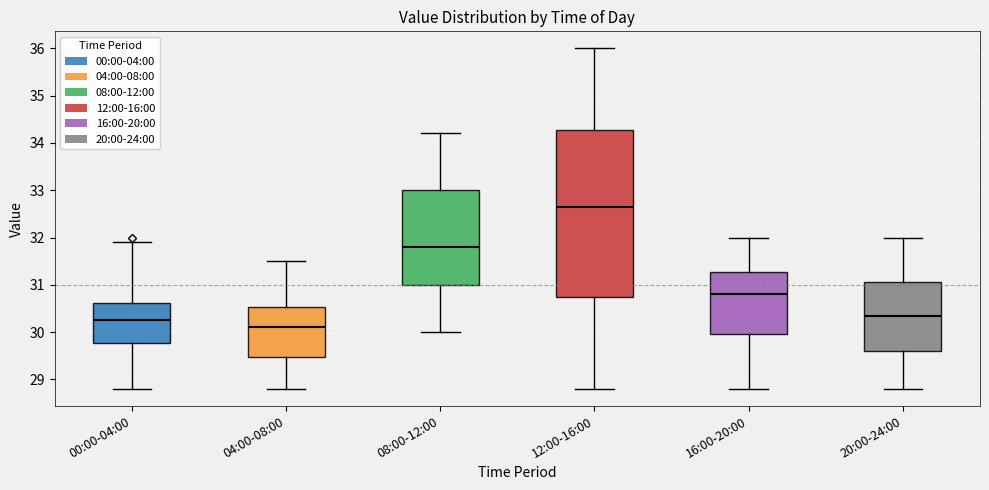

Reading left to right, read every box against the y-axis: the position of its median line, the range the box covers, and the ends of its whiskers. The values are not printed on the chart, so give them approximately, as read against the axis.

00:00-04:00: median 30.3, box 29.8 to 30.6, whiskers 28.8 to 31.9
04:00-08:00: median 30.1, box 29.5 to 30.5, whiskers 28.8 to 31.5
08:00-12:00: median 31.8, box 31.0 to 33.0, whiskers 30.0 to 34.2
12:00-16:00: median 32.7, box 30.8 to 34.3, whiskers 28.8 to 36.0
16:00-20:00: median 30.8, box 30.0 to 31.3, whiskers 28.8 to 32.0
20:00-24:00: median 30.4, box 29.6 to 31.1, whiskers 28.8 to 32.0